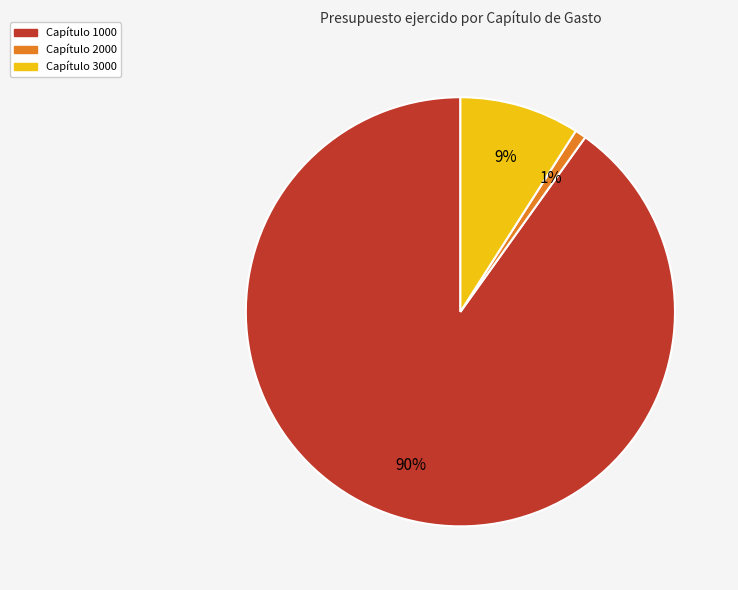

To the nearest percent, what is the difference between the largest and smallest slice percentages?

89%